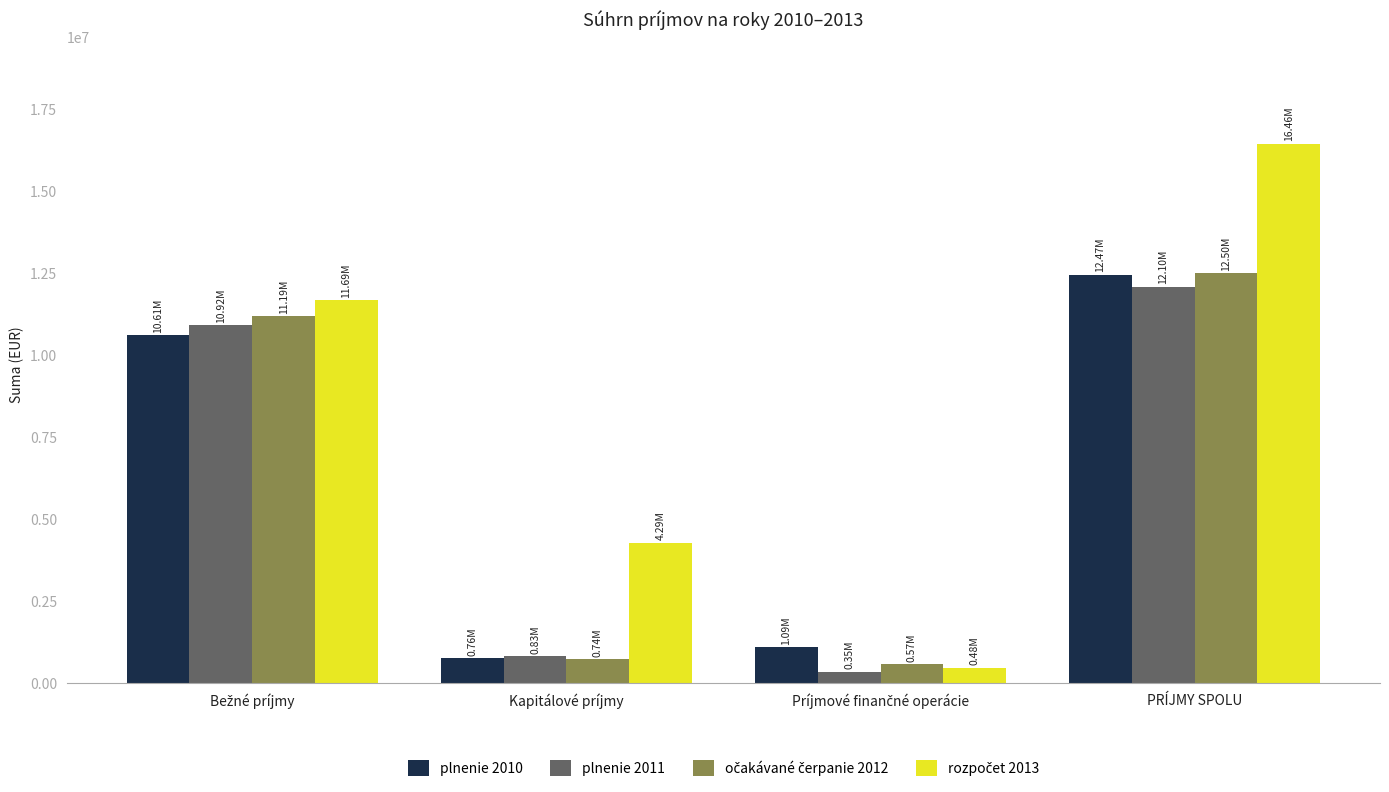

What is the sum of all plnenie 2010 values?

24934280.9